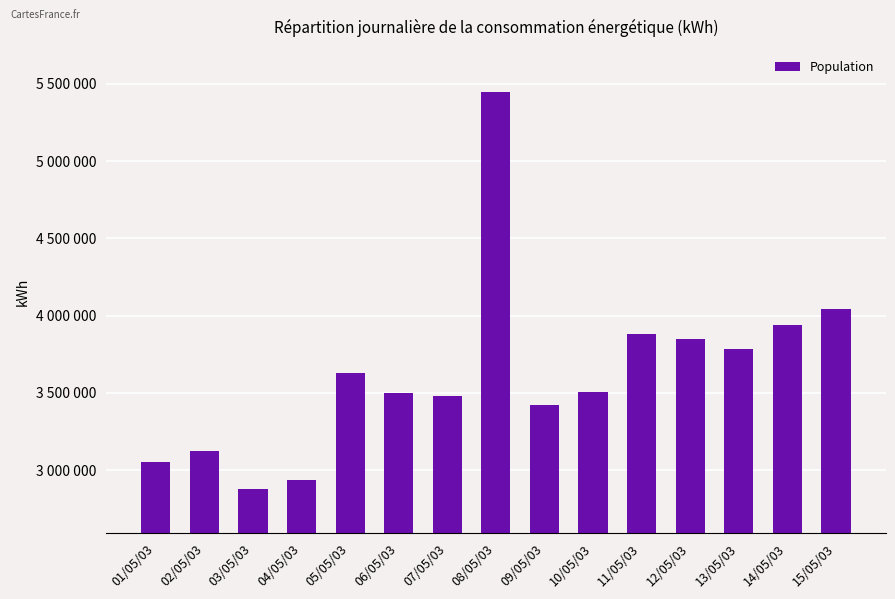

Rank the categories by value from highest to lowest.

08/05/03, 15/05/03, 14/05/03, 11/05/03, 12/05/03, 13/05/03, 05/05/03, 10/05/03, 06/05/03, 07/05/03, 09/05/03, 02/05/03, 01/05/03, 04/05/03, 03/05/03